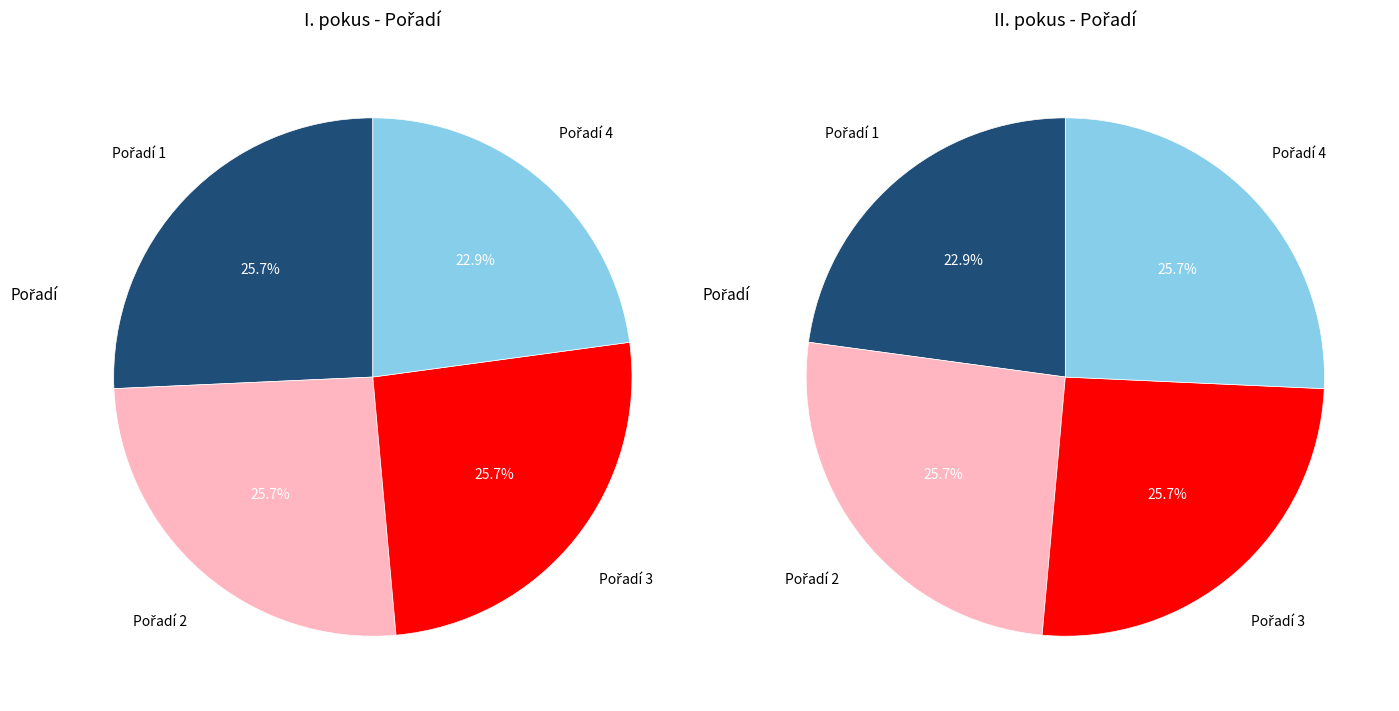

To the nearest percent, what is the average slice percentage?

25%